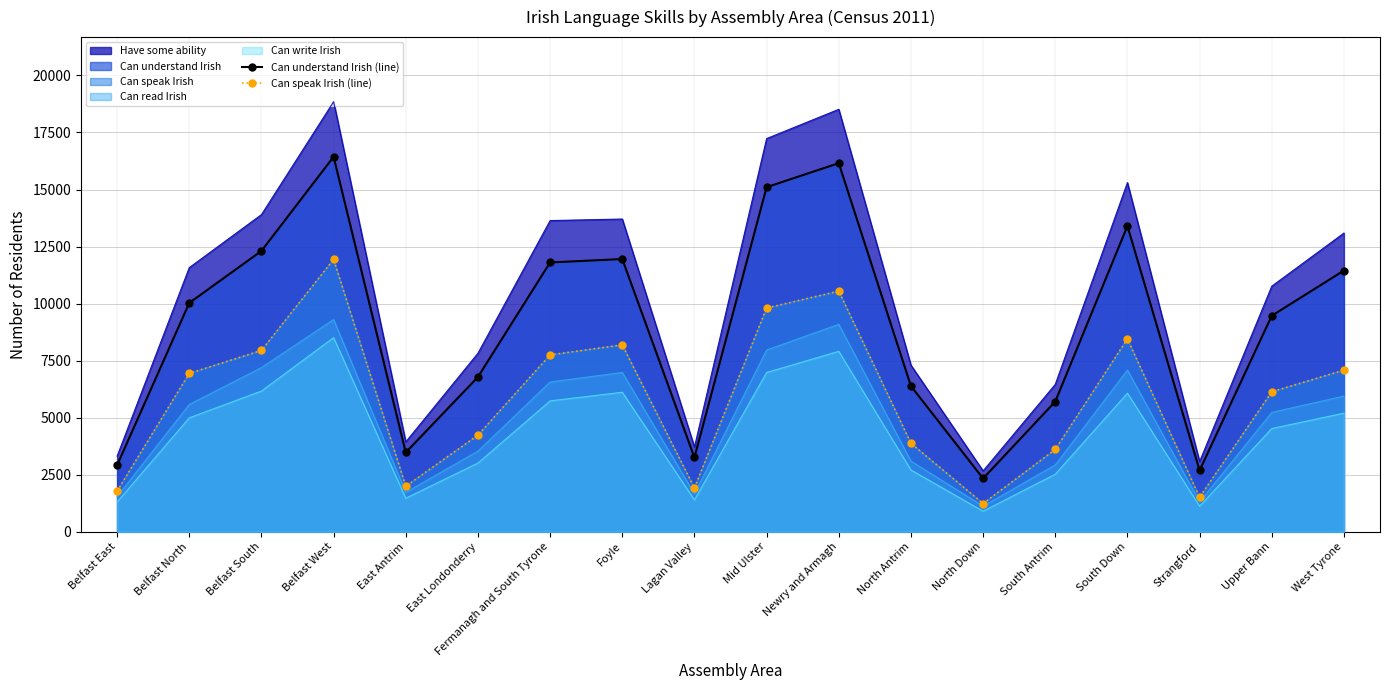

Which label corresponds to the largest value in the chart?

Belfast West